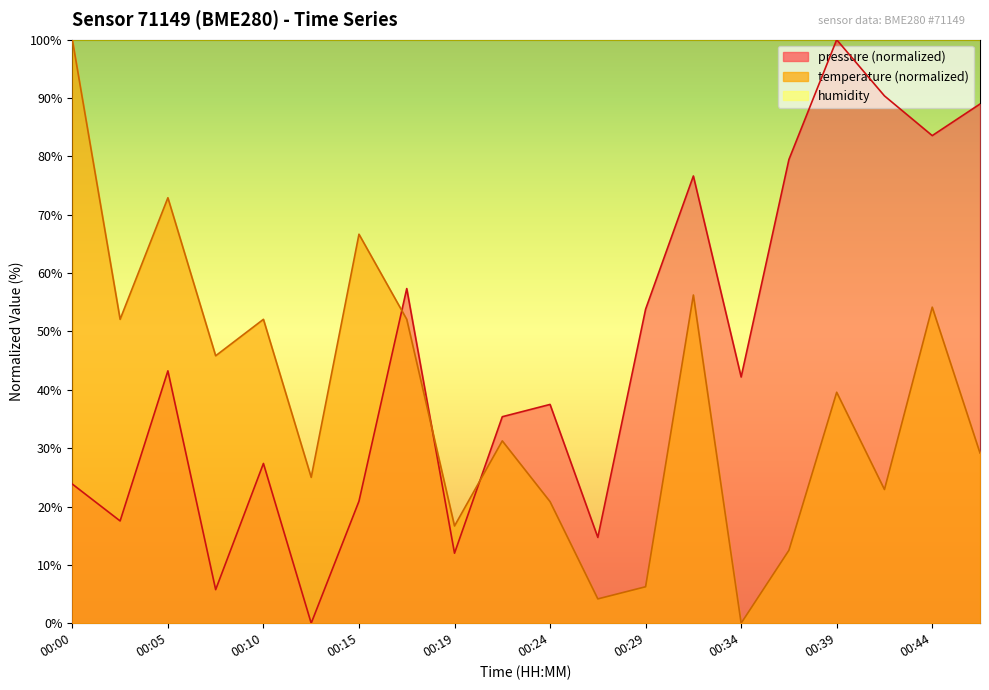

Is it true that temperature equals 25.0 at 00:12?

True